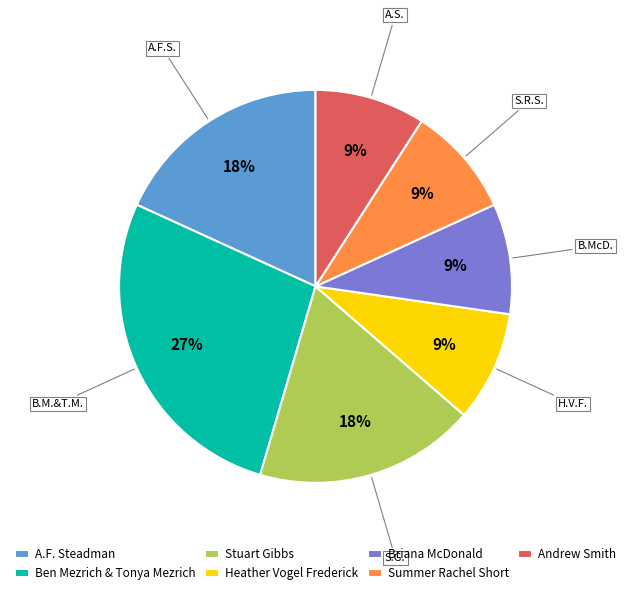

True or false: Ben Mezrich & Tonya Mezrich accounts for 27% of the total.

True